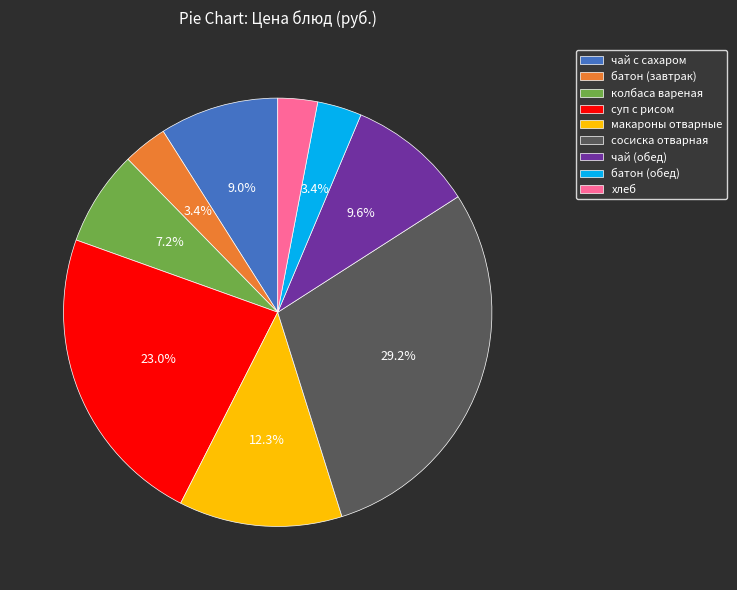

The макароны отварные slice represents 12% of the pie. True or false?

True